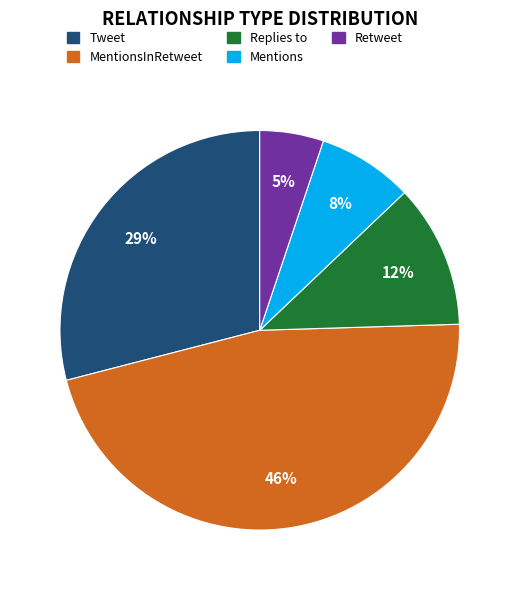

To the nearest percent, what portion does Retweet represent?

5%